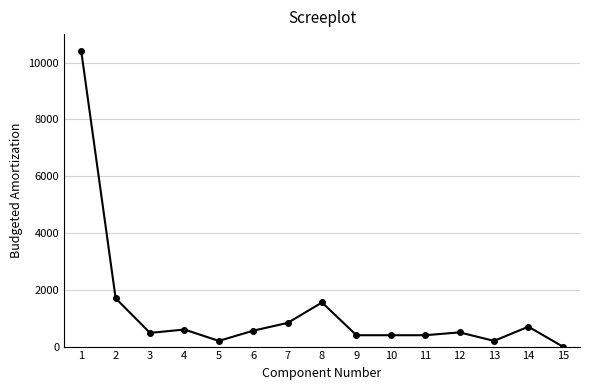

How many values are above zero?

14